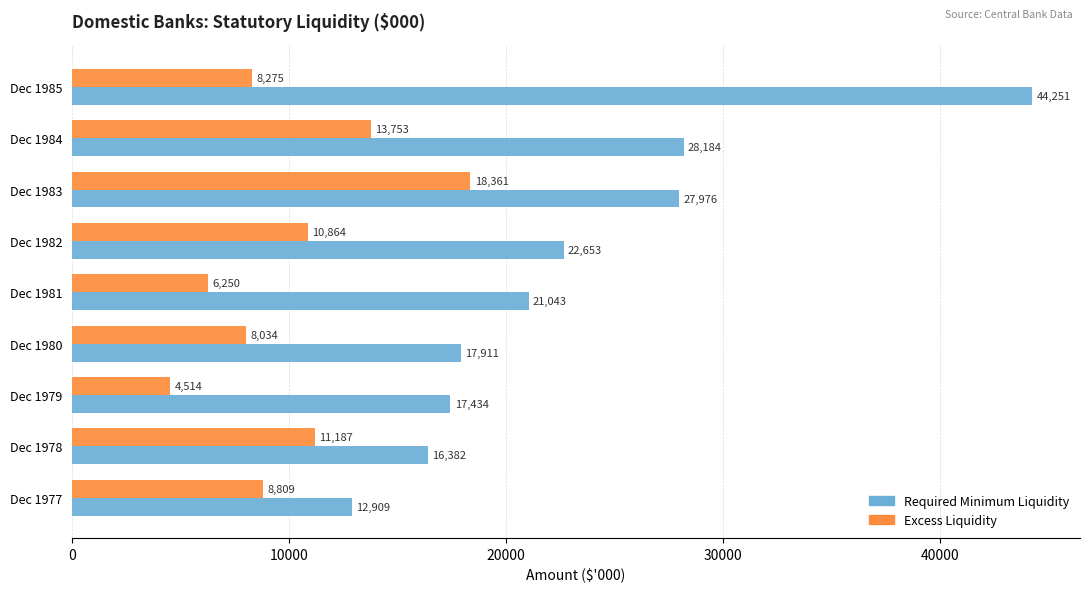

What is the difference between the maximum and minimum values in the Required Minimum Liquidity series?

31342